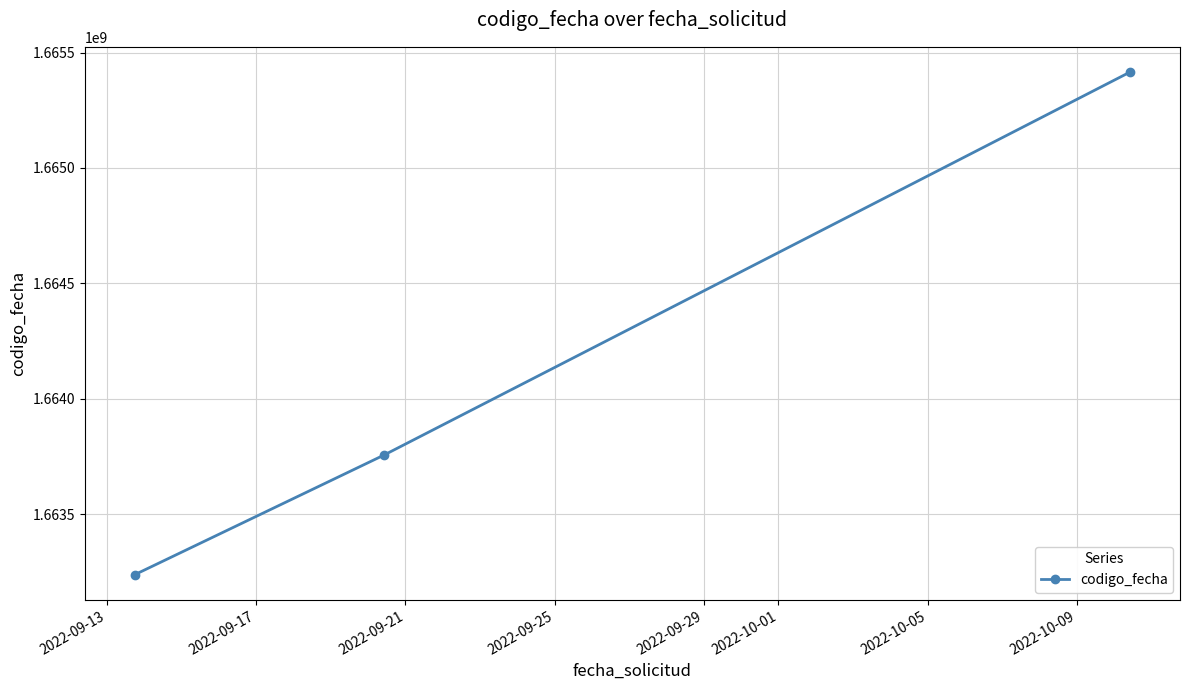

What is the difference between the maximum and minimum values?

2178524